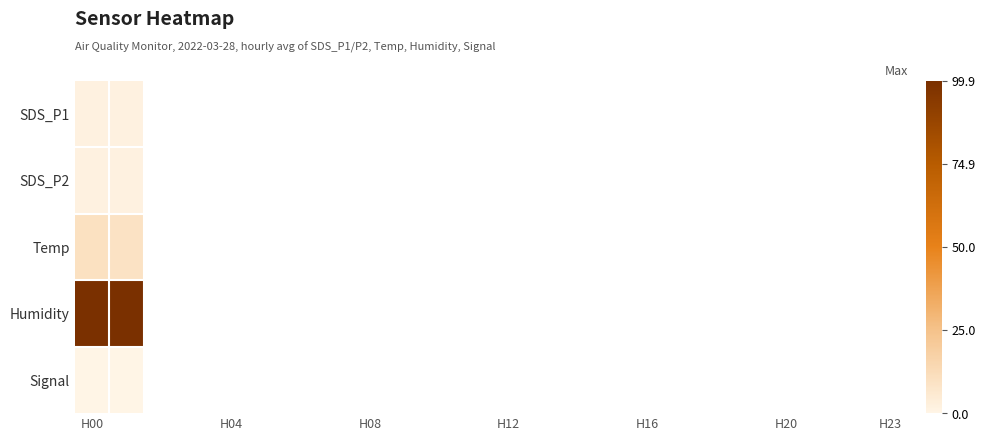

Rank the series by their maximum value, from highest to lowest.

Humidity, Temp, SDS_P1, SDS_P2, Signal